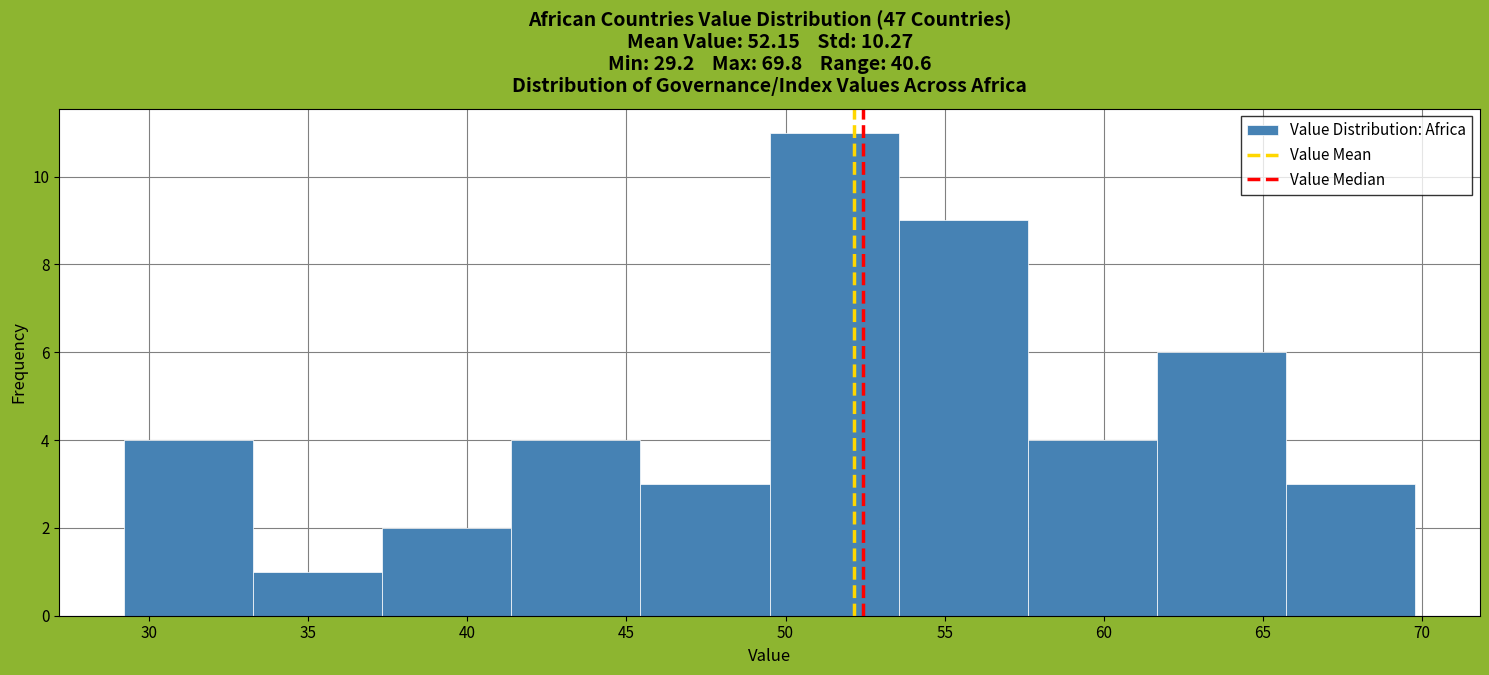

Reading left to right, list every bar in this chart as the range it spans on the x-axis followed by its height. Neither the bar edges nor the heights are printed on the chart, so give them approximately, as read against the axes.

29.0 to 33.5: 4
33.5 to 37.5: 1
37.5 to 41.5: 2
41.5 to 45.5: 4
45.5 to 49.5: 3
49.5 to 53.5: 11
53.5 to 57.5: 9
57.5 to 61.5: 4
61.5 to 65.5: 6
65.5 to 70.0: 3